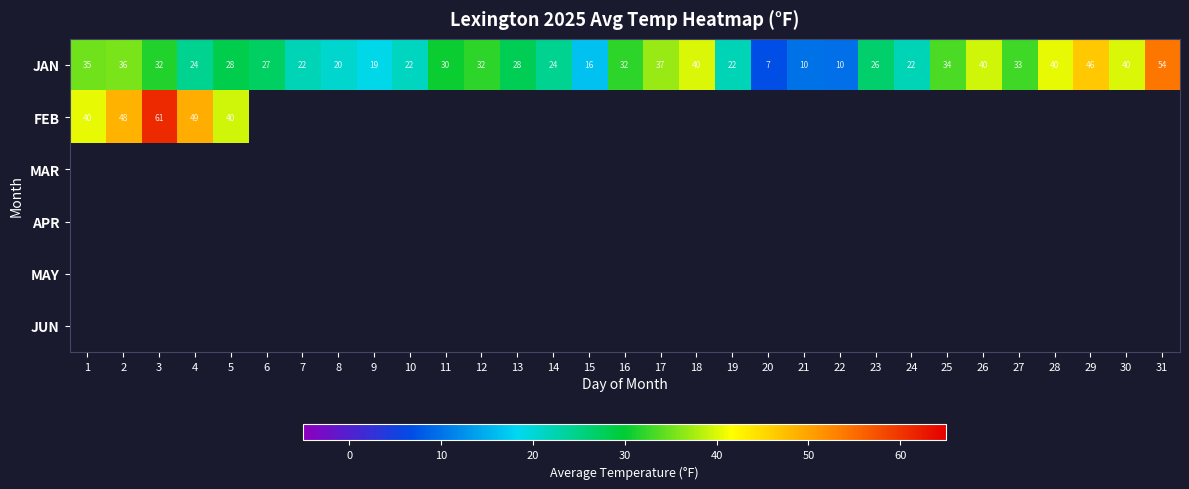

What is the average value of the JAN series?

29